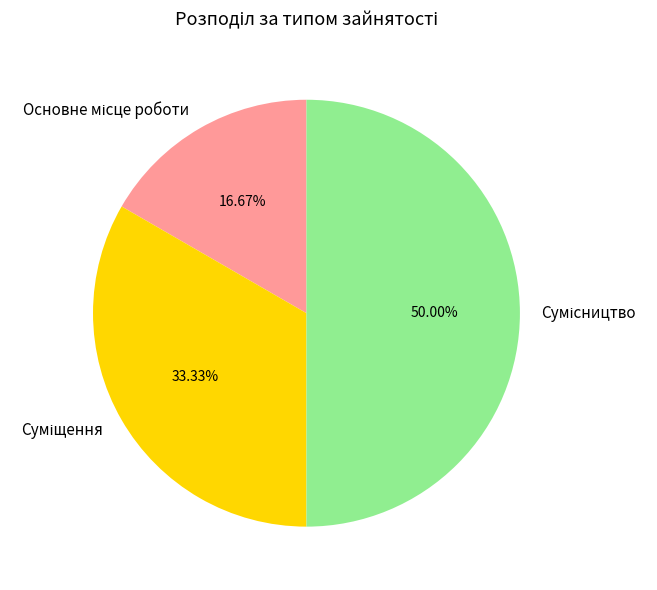

To the nearest percent, what percentage of the pie is Основне місце роботи?

17%